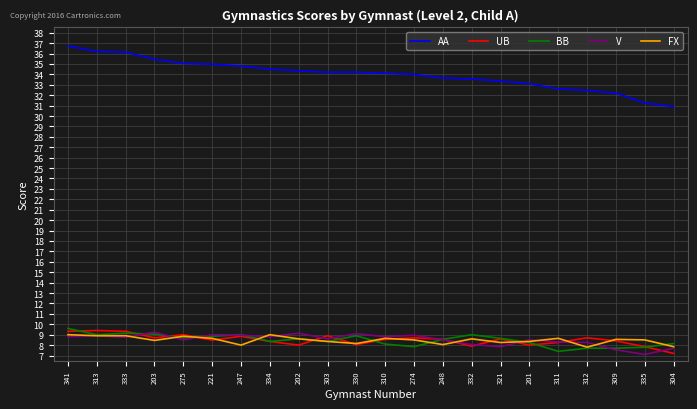

How many lines are shown in the chart?

5